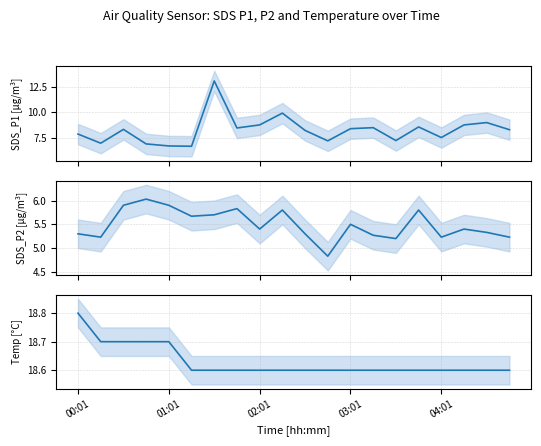

True or false: SDS_P1 has more than 0 points higher than both neighbors.

True